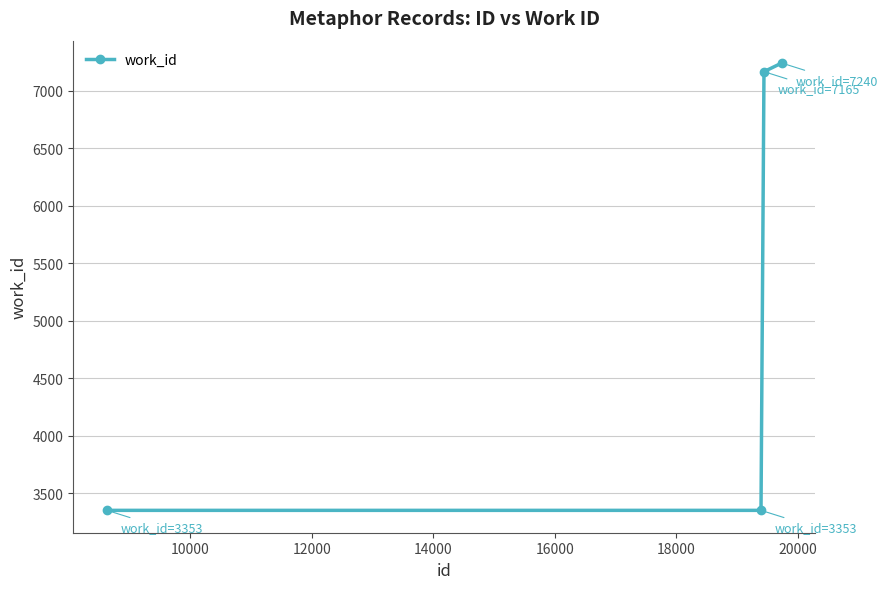

What is the minimum value shown in the chart?

3353